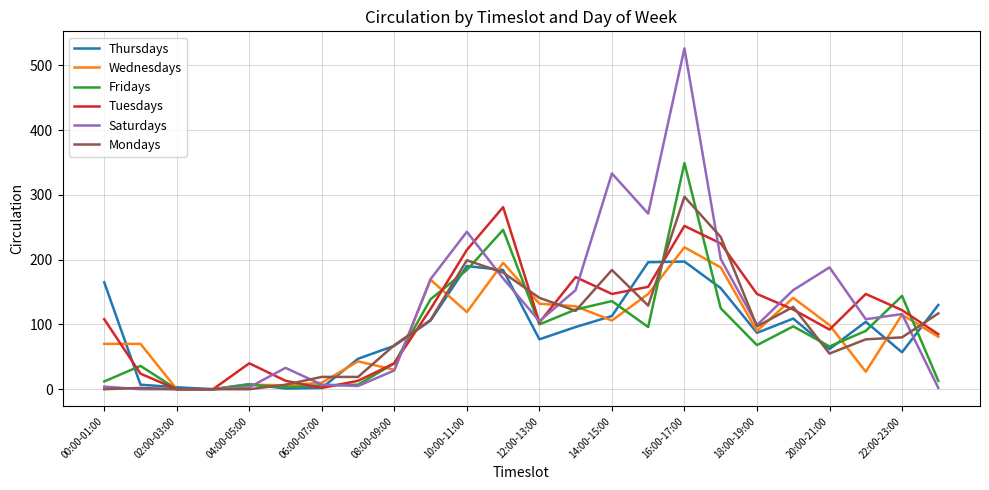

What is the maximum value shown in the chart?

526